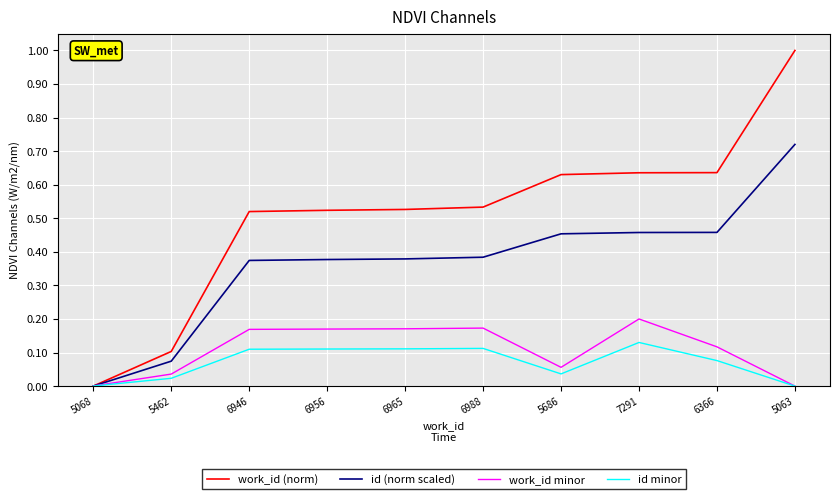

What position from the right is 6366?

2